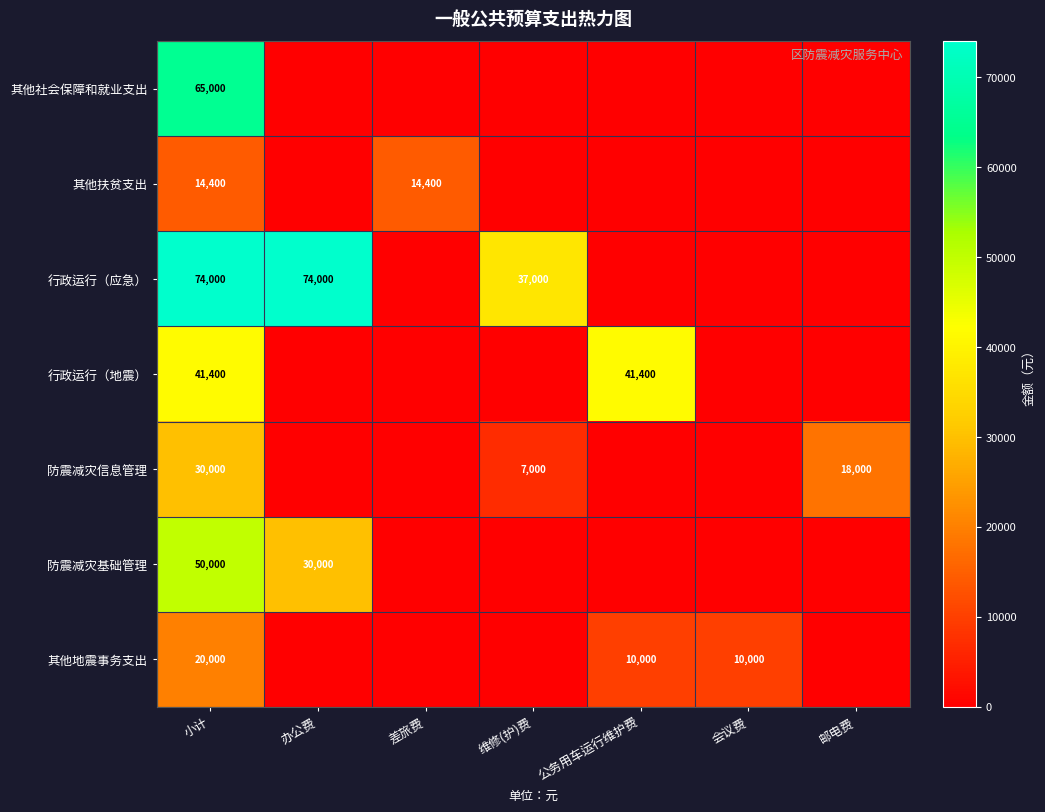

Between 维修(护)费 and 邮电费, which is larger?

维修(护)费